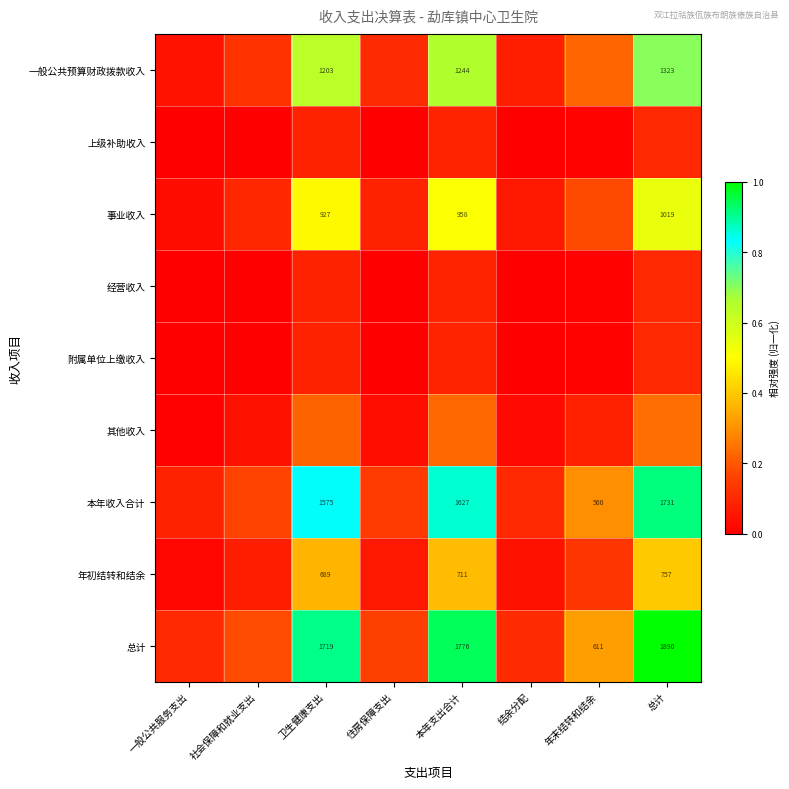

At which category does the chart reach its peak across all series?

总计